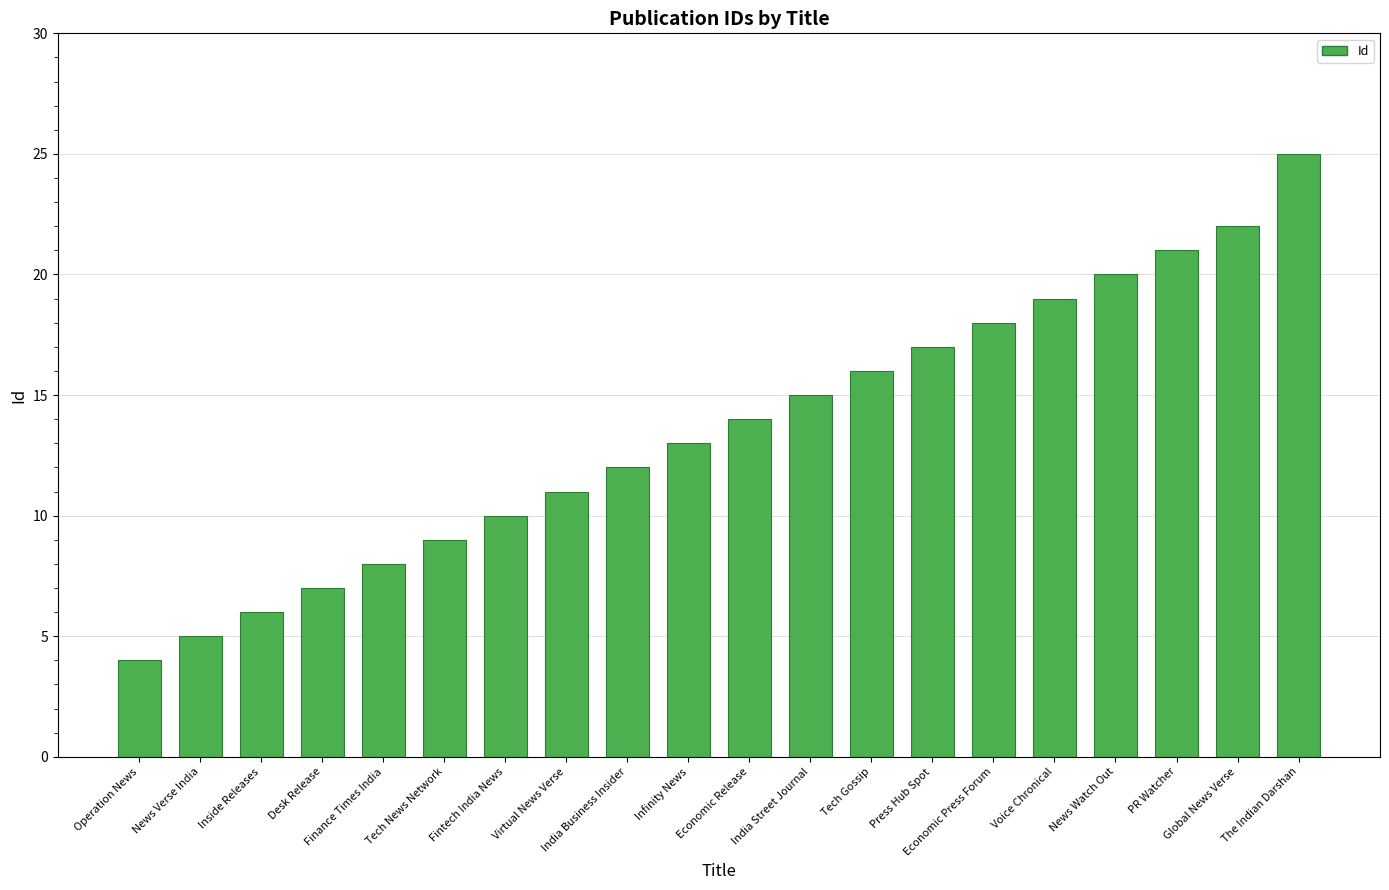

True or false: the data shows 12 at Tech News Network.

False